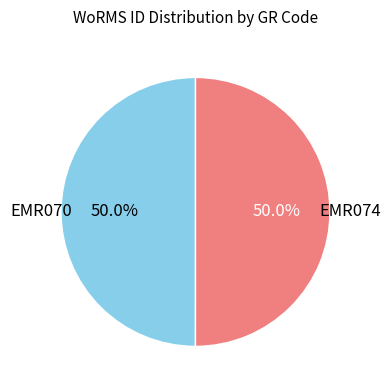

What is the ratio of the value at EMR070 to the value at EMR074?

1.0